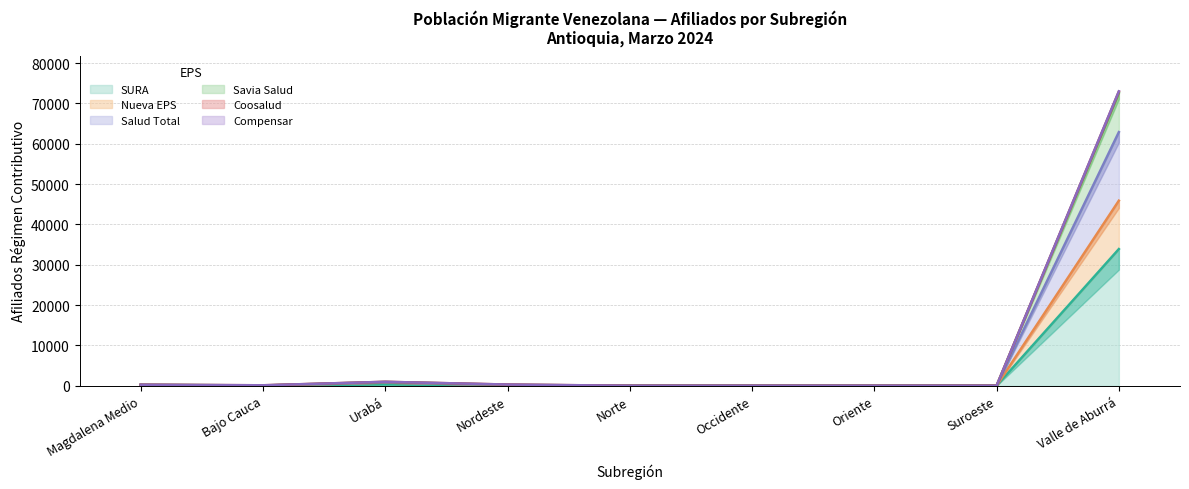

At which category is the sum across all series the highest?

Valle de Aburrá